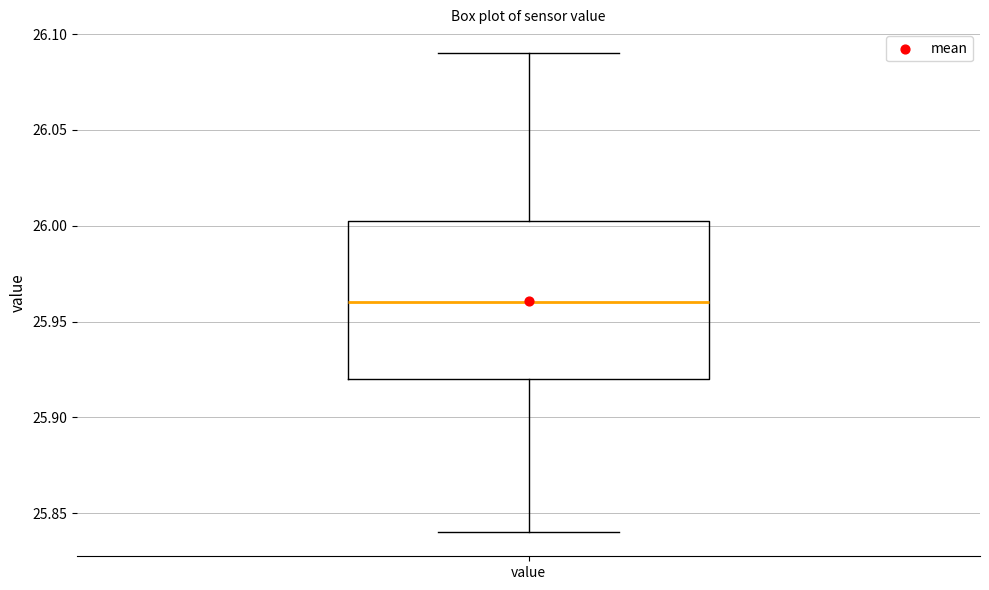

Where does the median line of the box for value sit on the y-axis? The values are not printed on the chart, so give them approximately, as read against the axis.

25.960